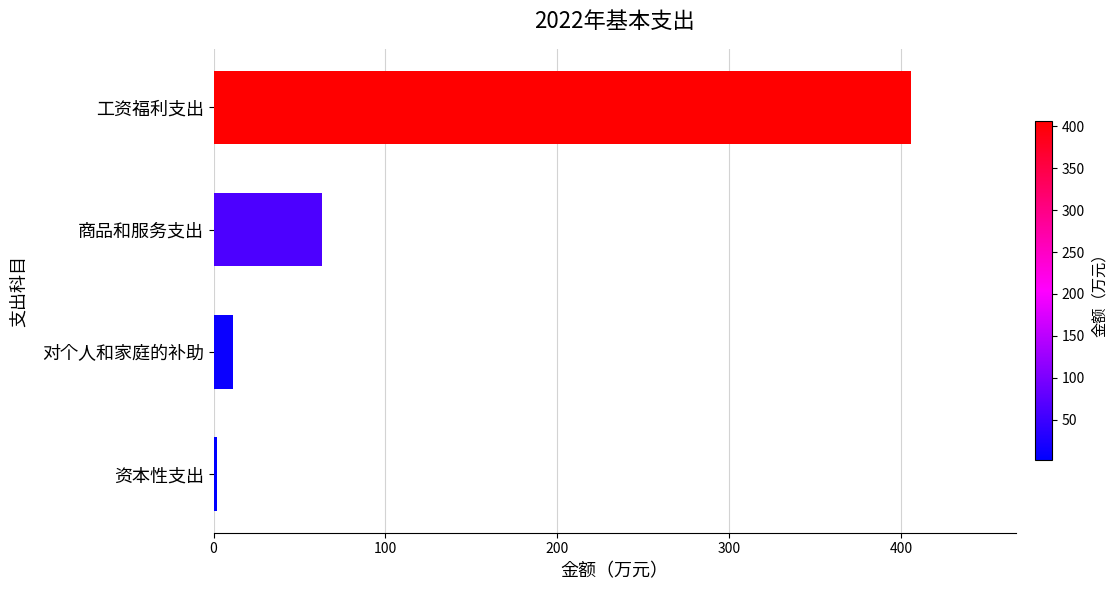

Which category has the lowest value across all series?

资本性支出